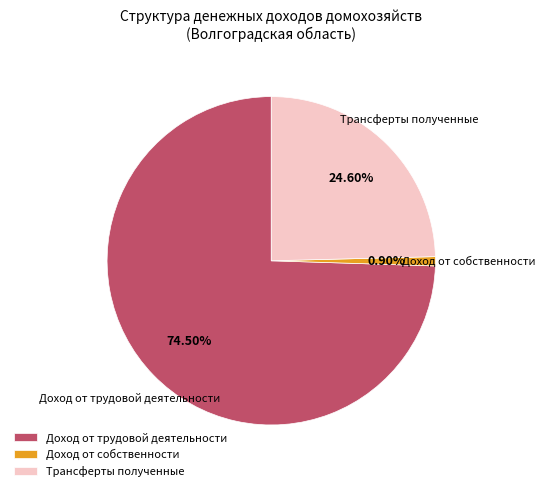

Rank the categories by value from lowest to highest.

Доход от собственности, Трансферты полученные, Доход от трудовой деятельности